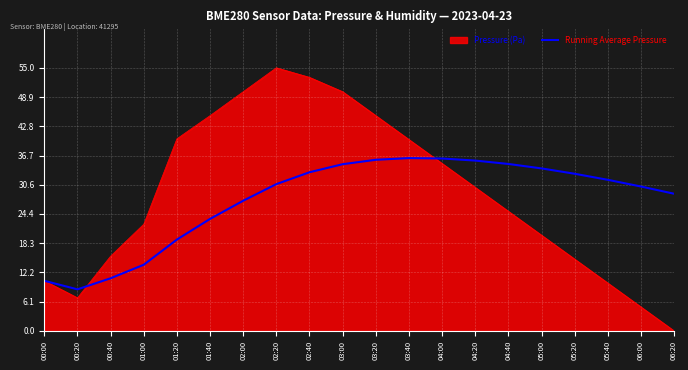

The Running Average Pressure series shows 31.6 at 05:40. True or false?

True